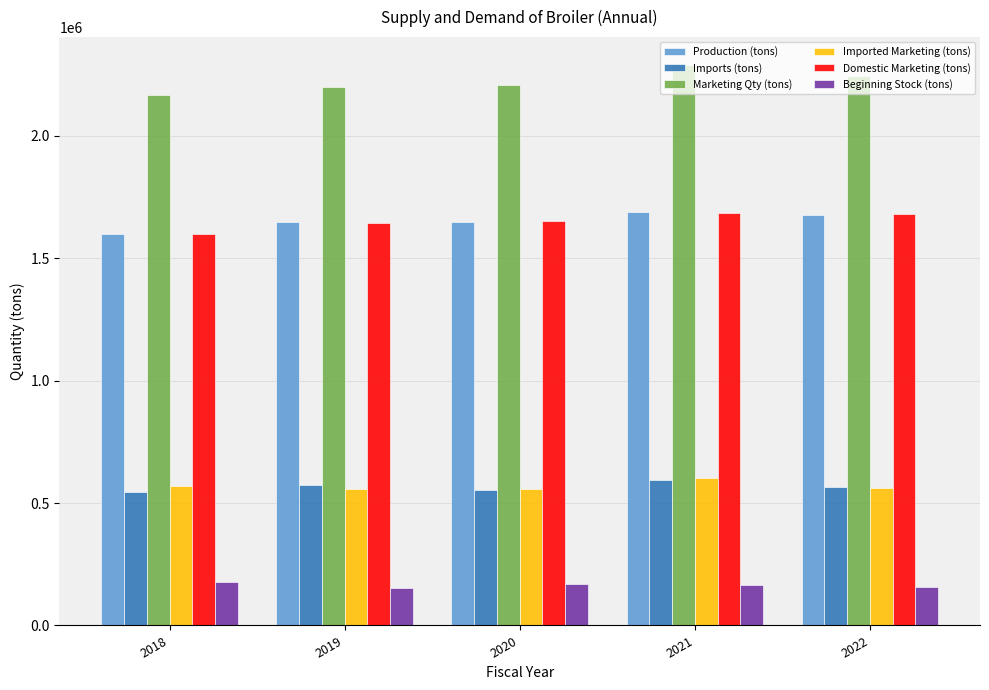

The value of Imported Marketing (tons) at 2022 is 563349.7. True or false?

True